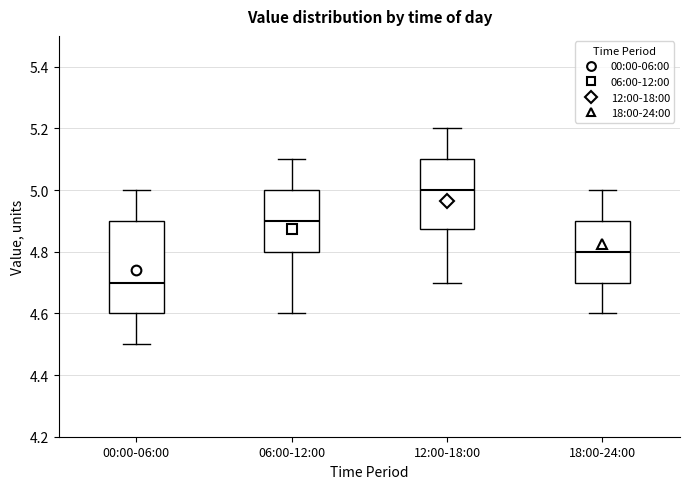

Reading left to right, transcribe this box plot: for each box, give where its median line is, the range the box spans, and where its two whiskers end, as read against the y-axis. The values are not printed on the chart, so give them approximately, as read against the axis.

00:00-06:00: median 4.70, box 4.60 to 4.90, whiskers 4.50 to 5.00
06:00-12:00: median 4.90, box 4.80 to 5.00, whiskers 4.60 to 5.10
12:00-18:00: median 5.00, box 4.88 to 5.10, whiskers 4.70 to 5.20
18:00-24:00: median 4.80, box 4.70 to 4.90, whiskers 4.60 to 5.00